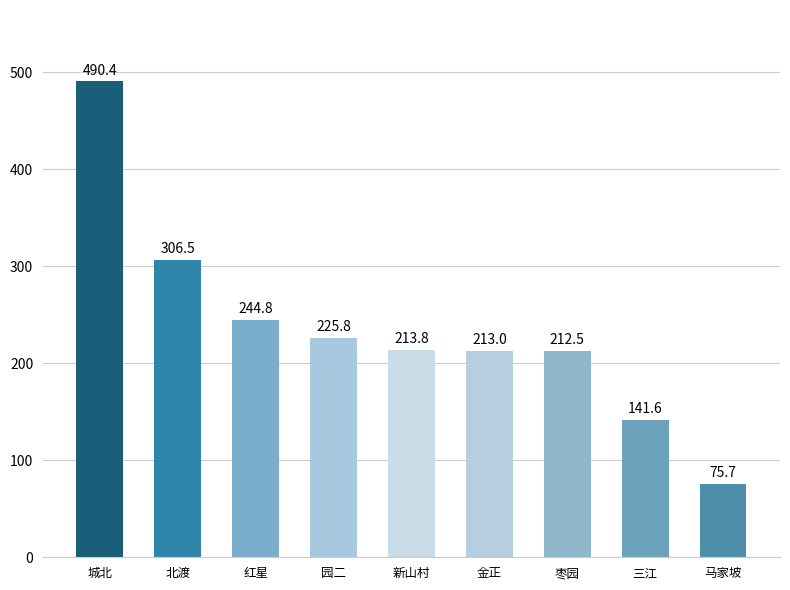

What is the maximum value shown in the chart?

490.4